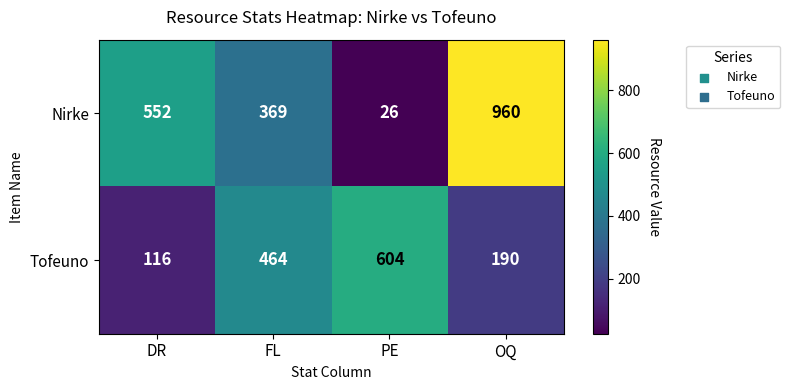

What is the sum of the Nirke values at OQ and FL?

1329